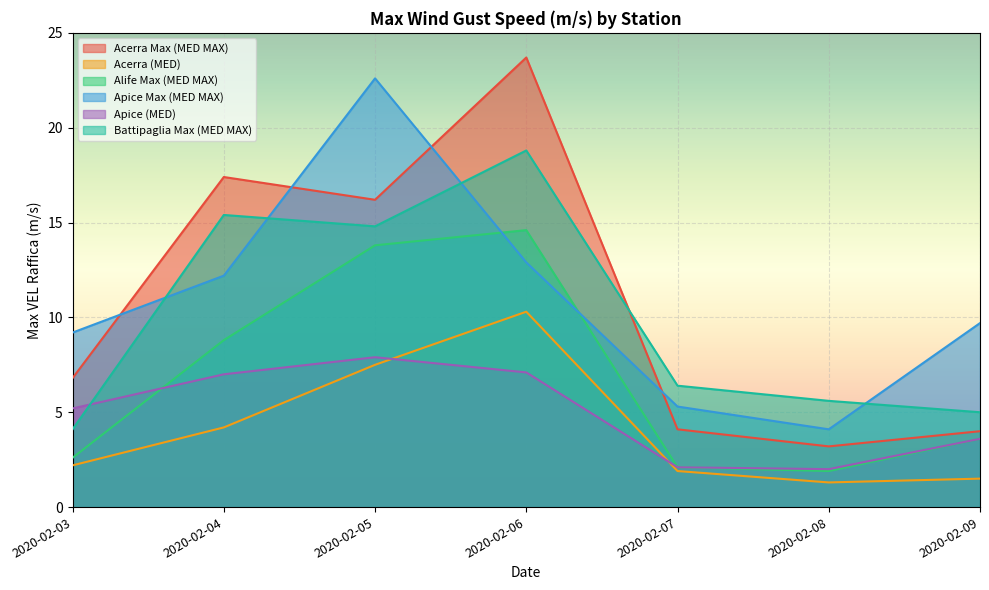

How many data points does each series have?

7